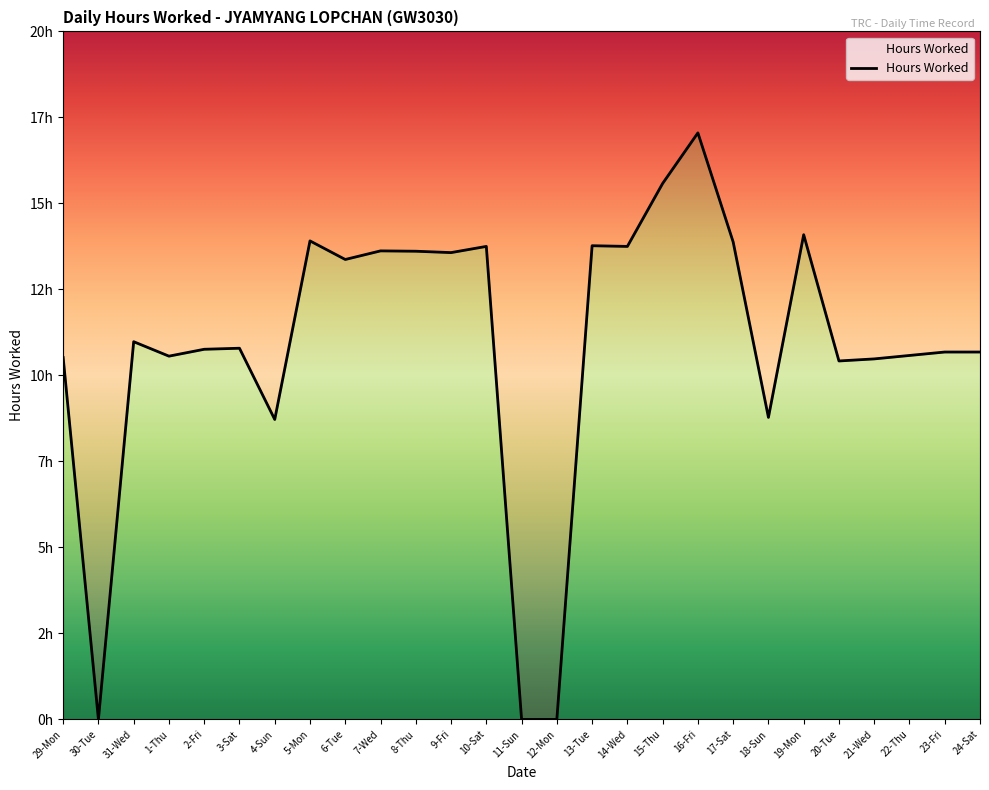

Which category has the highest value across all series?

16-Fri